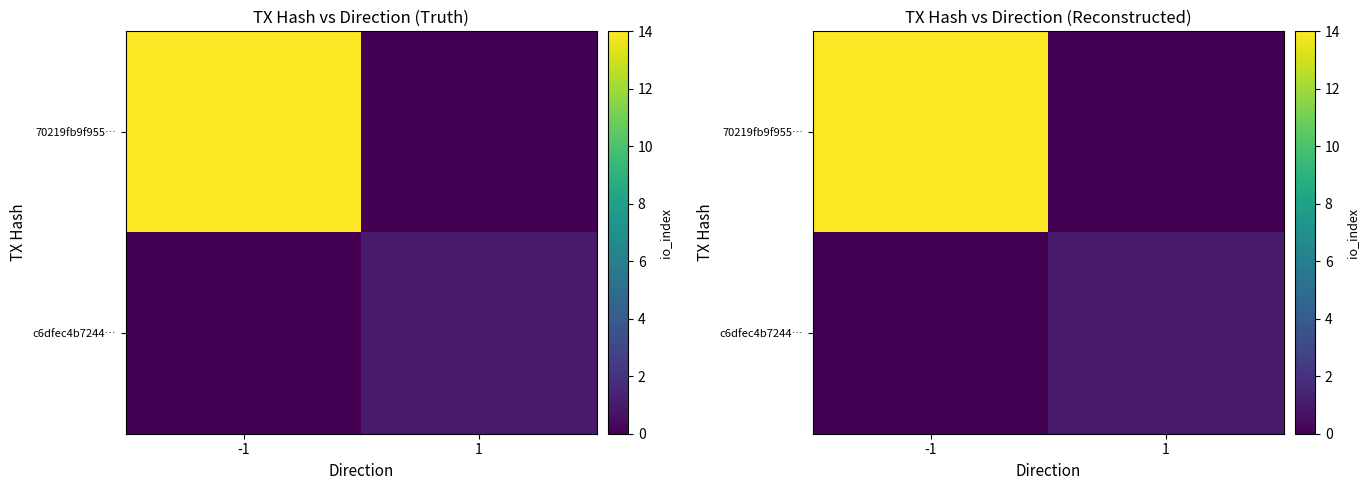

What is the sum of the c6dfec4b7244… values at -1 and 1?

1